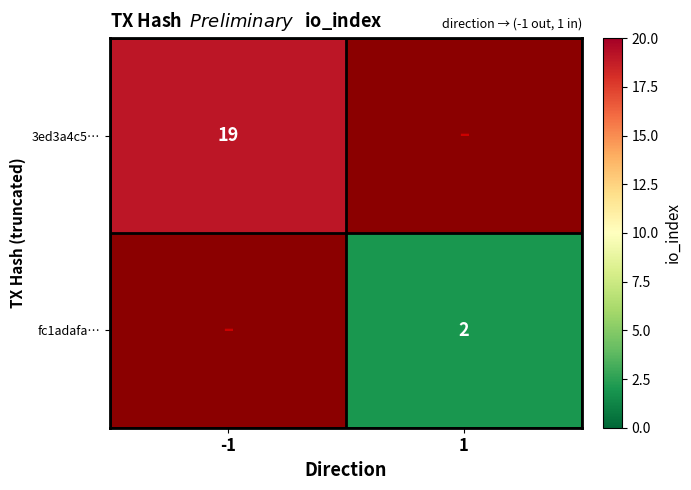

Is it true that 3ed3a4c5… equals 19 at -1?

True